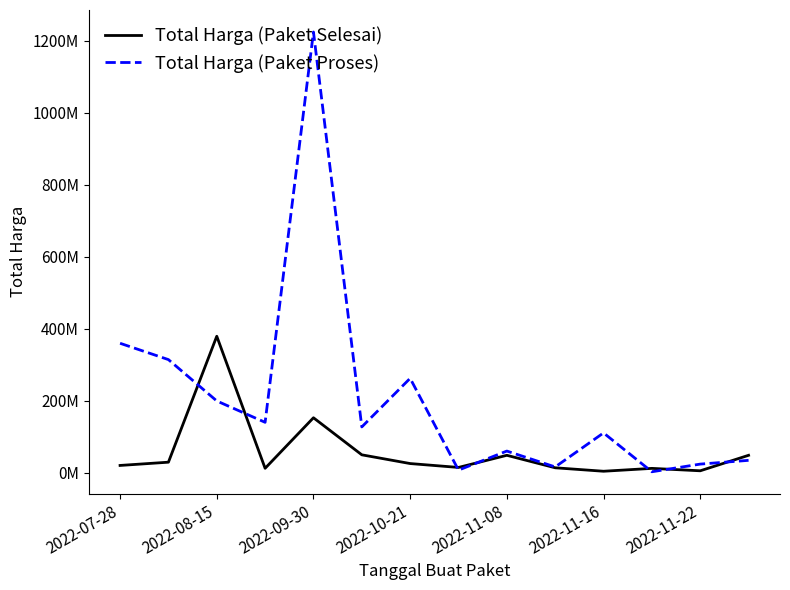

How many intersections are there between Total Harga (Paket Selesai) and Total Harga (Paket Proses)?

7